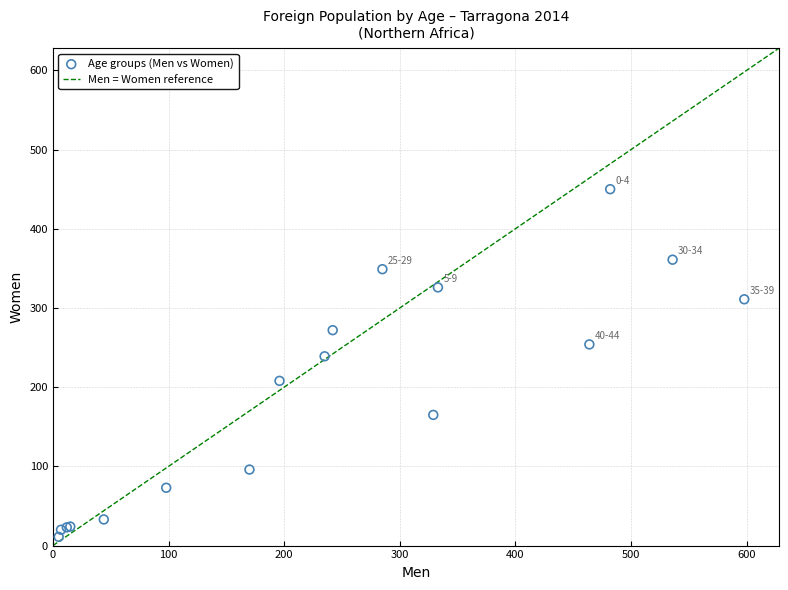

What Y value in the scatter plot is closest to 230?

239